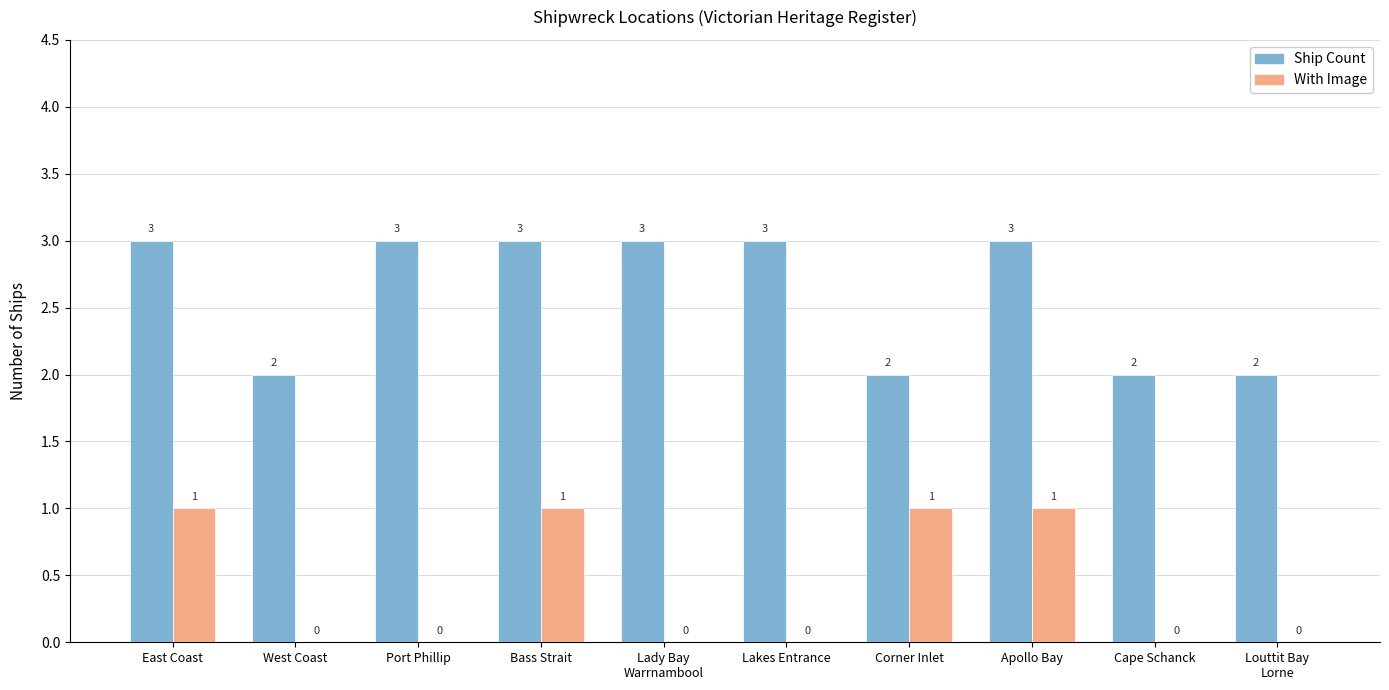

True or false: Ship Count has a value of 4 at East Coast.

False